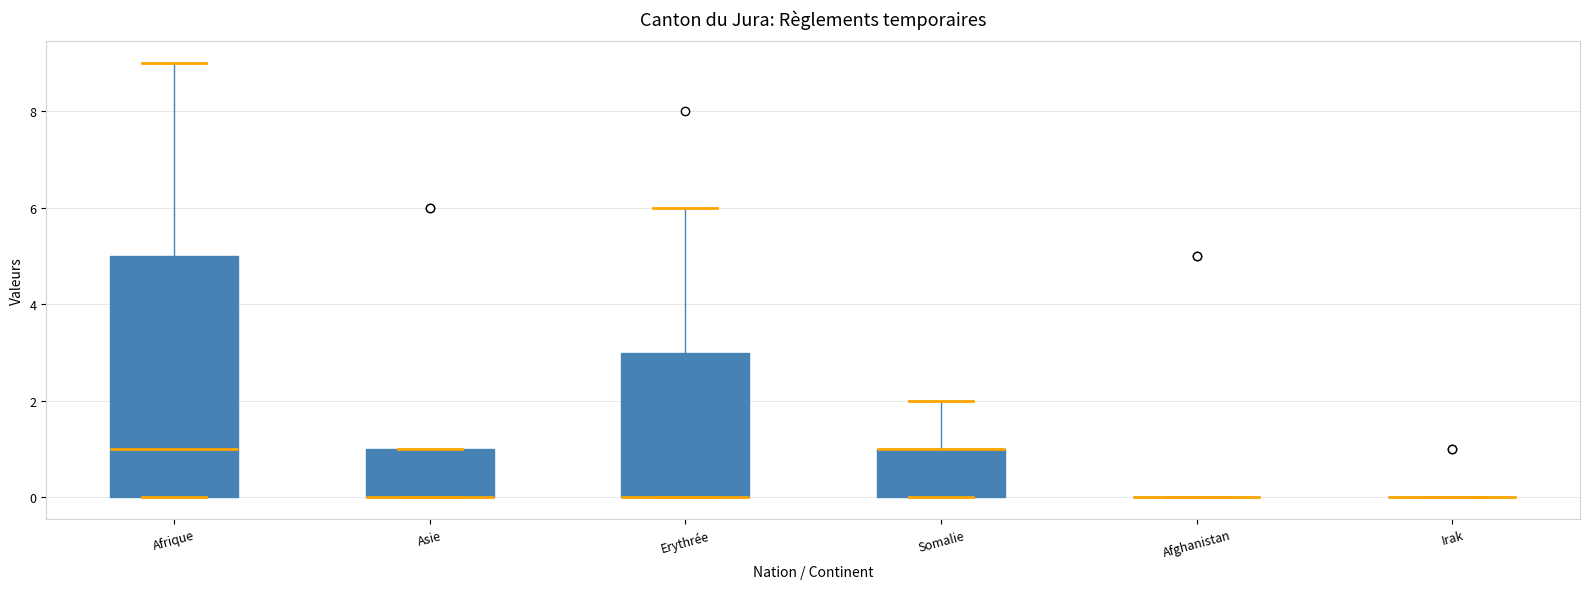

Reading left to right, read every box against the y-axis: the position of its median line, the range the box covers, and the ends of its whiskers. The values are not printed on the chart, so give them approximately, as read against the axis.

Afrique: median 1, box 0 to 5, whiskers 0 to 9
Asie: median 0 (drawn on the box's lower edge), box 0 to 1, whiskers 0 to 1
Erythrée: median 0 (drawn on the box's lower edge), box 0 to 3, whiskers 0 to 6
Somalie: median 1 (drawn on the box's upper edge), box 0 to 1, whiskers 0 to 2
Afghanistan: box collapsed to a line at 0, whiskers 0 to 0
Irak: box collapsed to a line at 0, whiskers 0 to 0